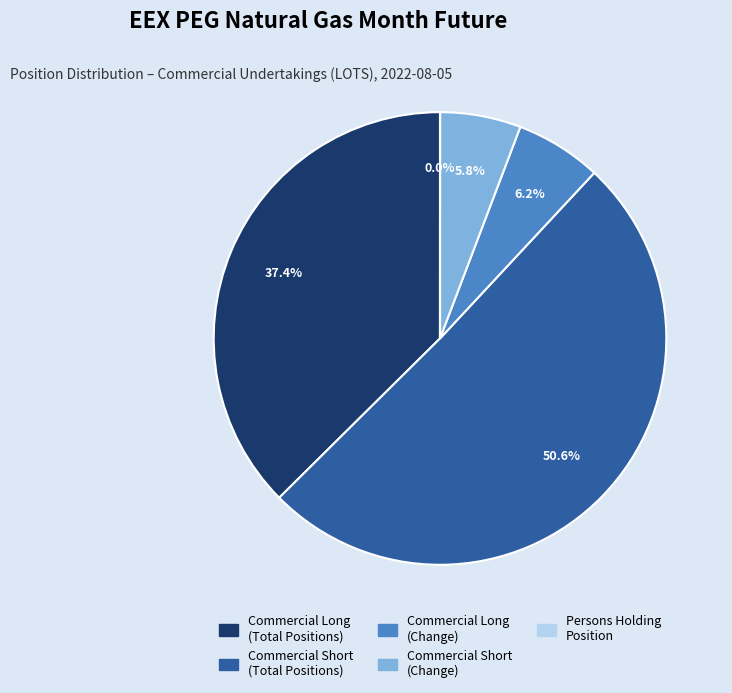

Between Commercial Short (Total Positions) and Commercial Long (Change), which is larger?

Commercial Short (Total Positions)